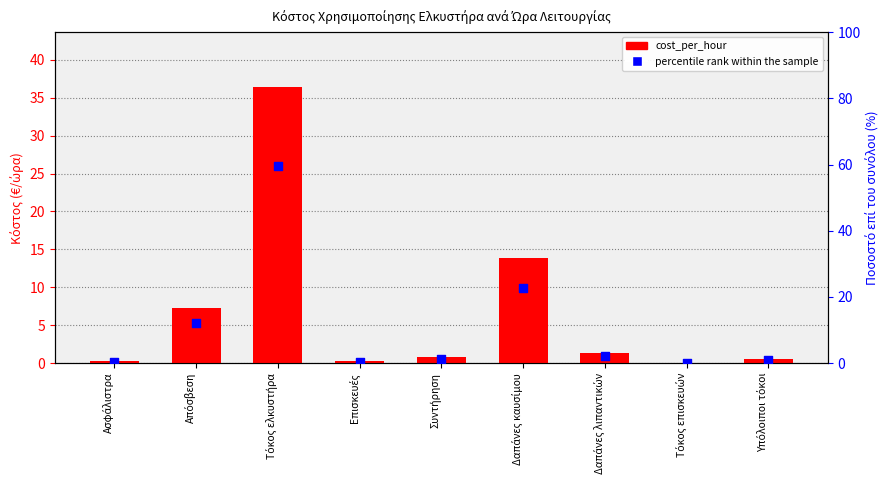

Is the value of percentile rank within the sample at Δαπάνες λιπαντικών greater than the value of cost_per_hour at Τόκος ελκυστήρα?

No